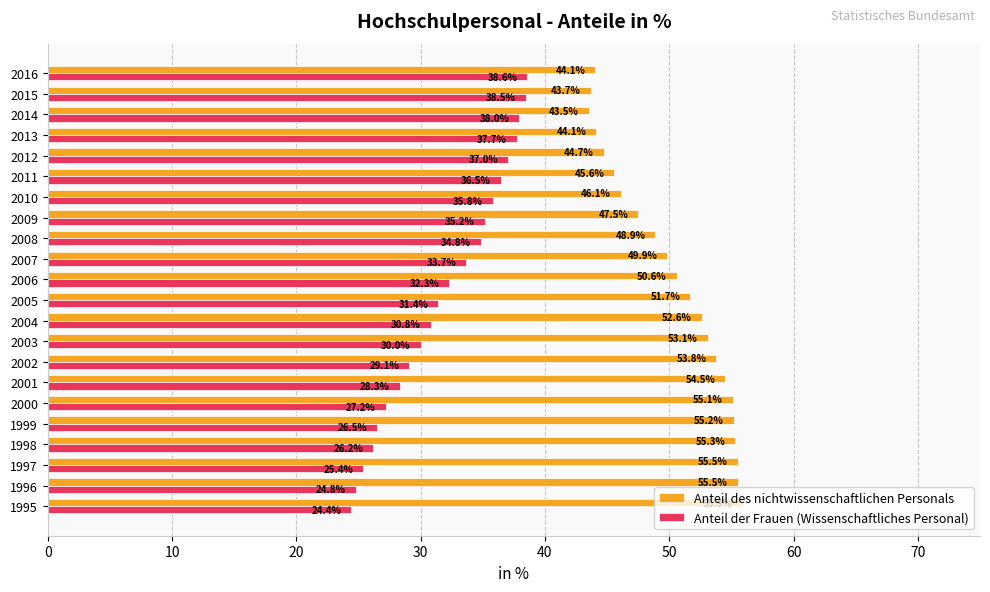

List the series in order of their peak value, lowest first.

Anteil der Frauen (Wissenschaftliches Personal), Anteil des nichtwissenschaftlichen Personals